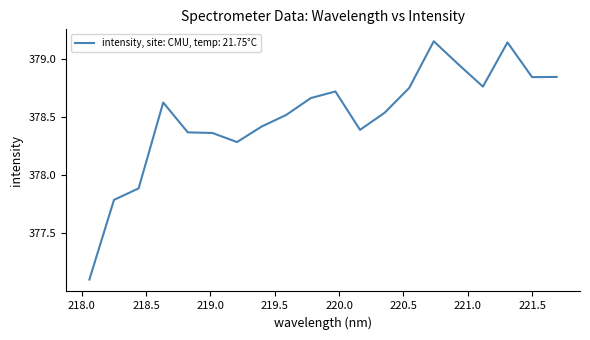

What is the sum of all values?

7570.1